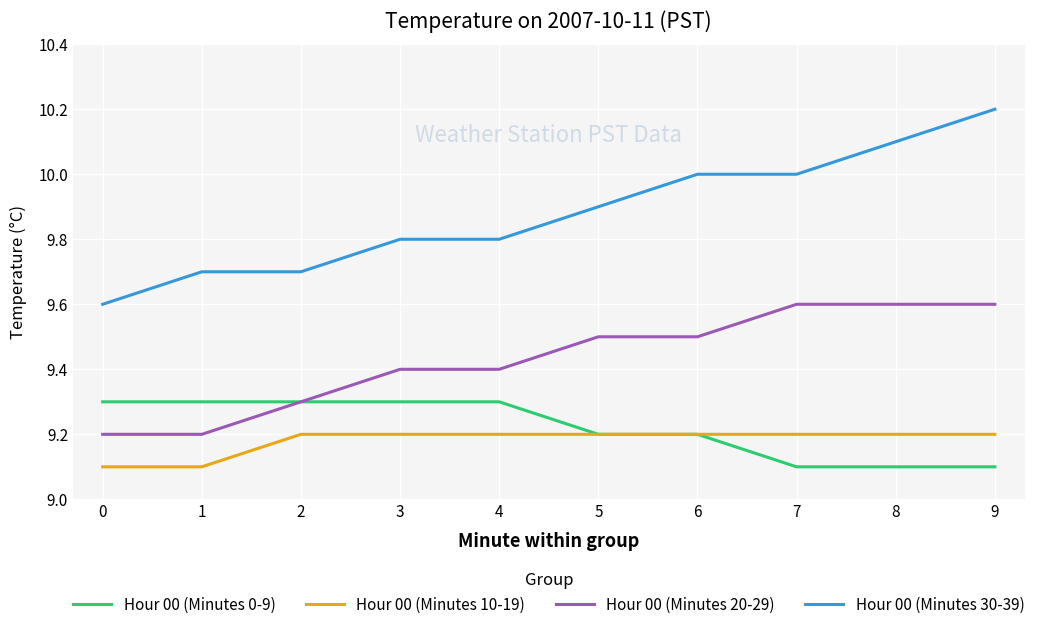

True or false: Hour 00 (Minutes 20-29) and Hour 00 (Minutes 30-39) cross at least once.

False